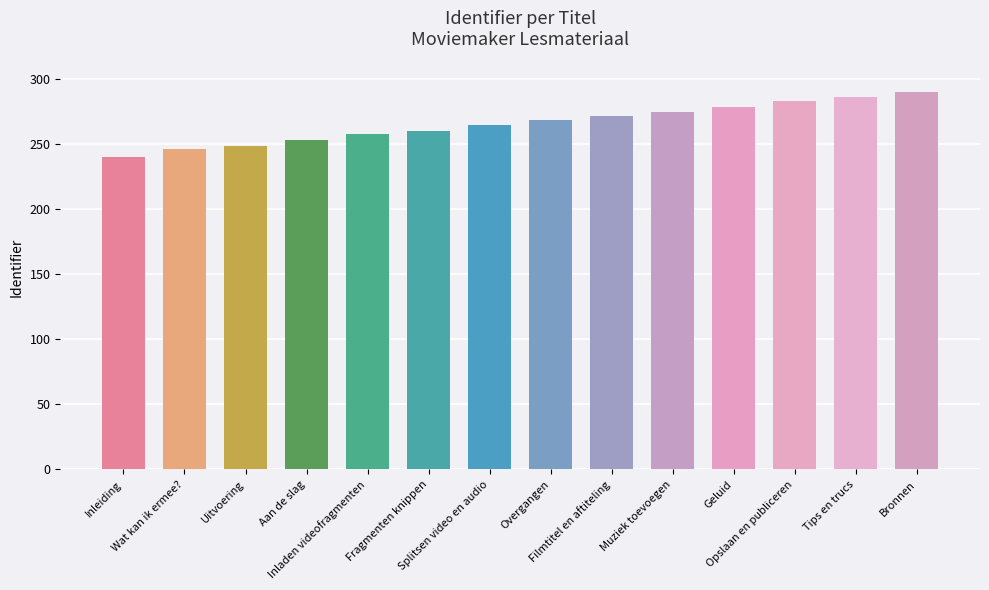

What is the label of the 4th bar from the right?

Geluid